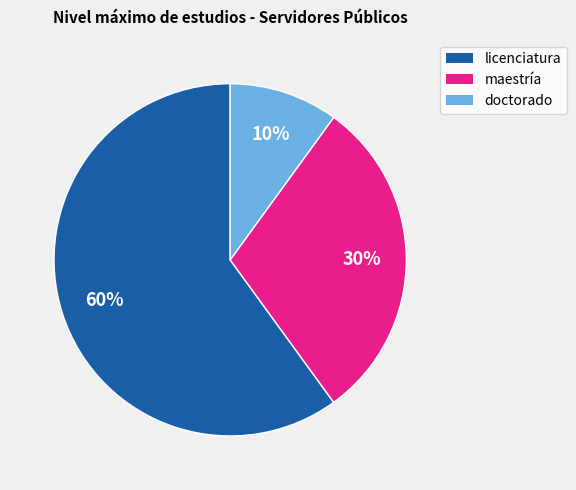

Does doctorado account for over 50% of the chart?

No